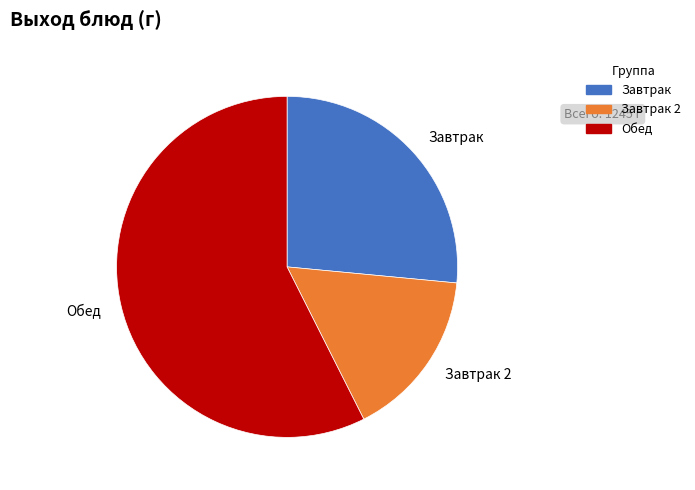

Do Завтрак 2 and Завтрак together represent more than half of the pie?

No